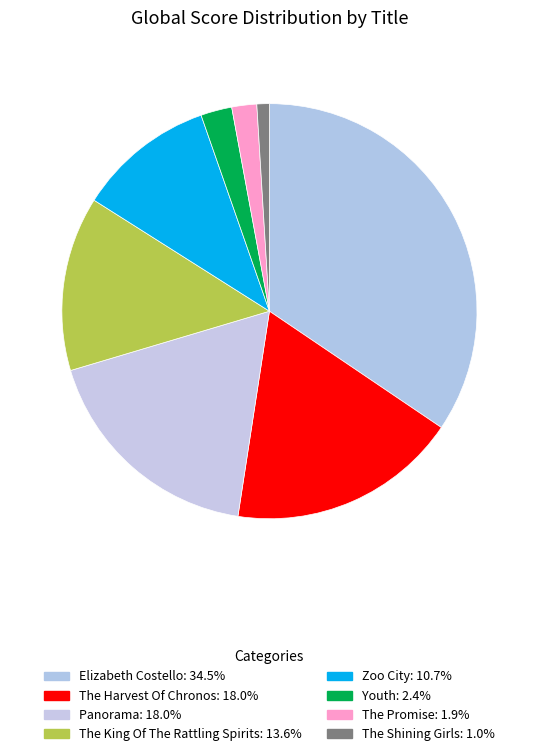

To the nearest percent, what is the difference between the largest and smallest slice percentages?

33%